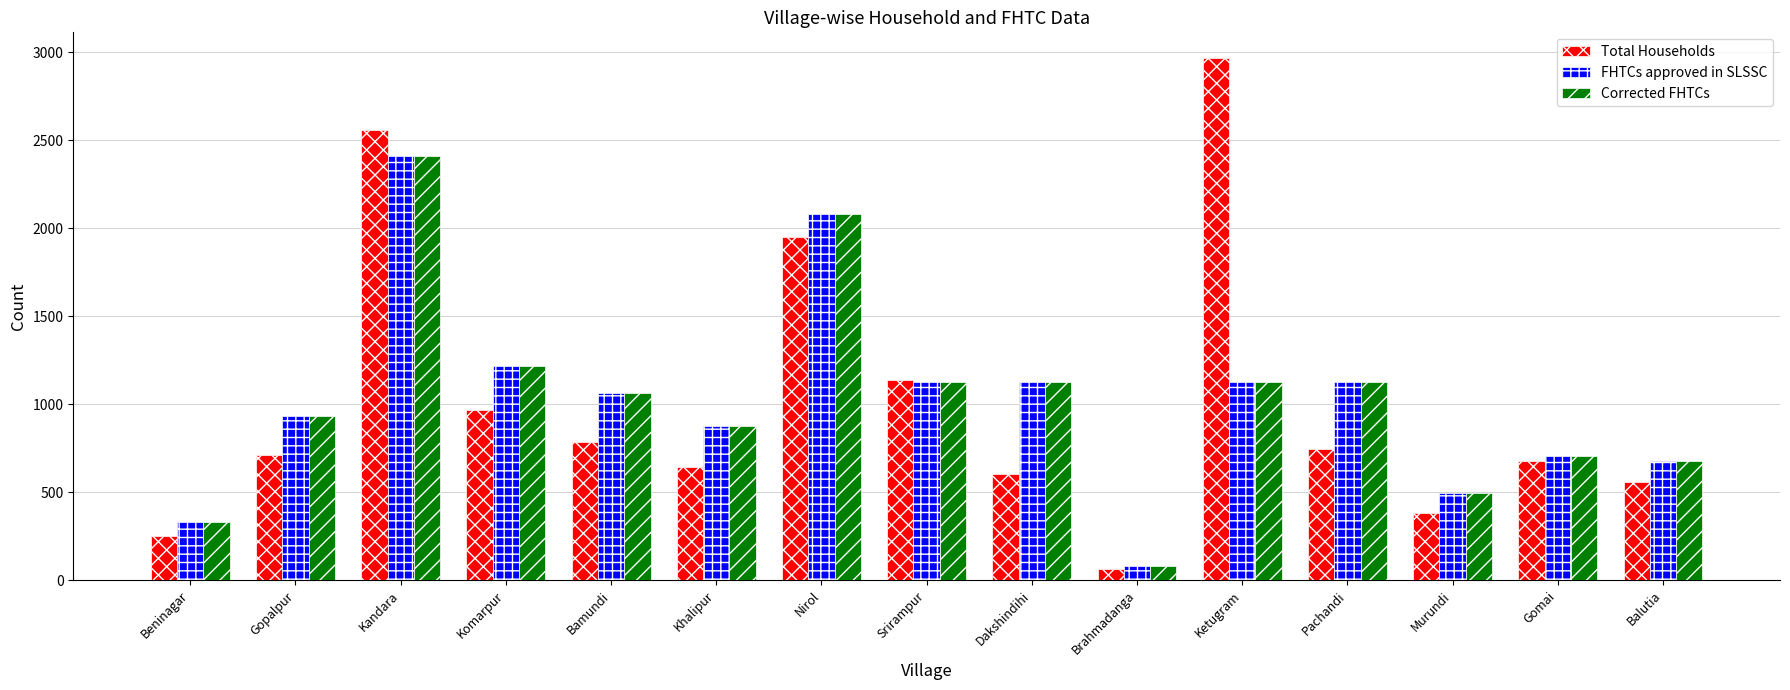

Is the value of Total Households at Khalipur greater than the value of FHTCs approved in SLSSC at Balutia?

No